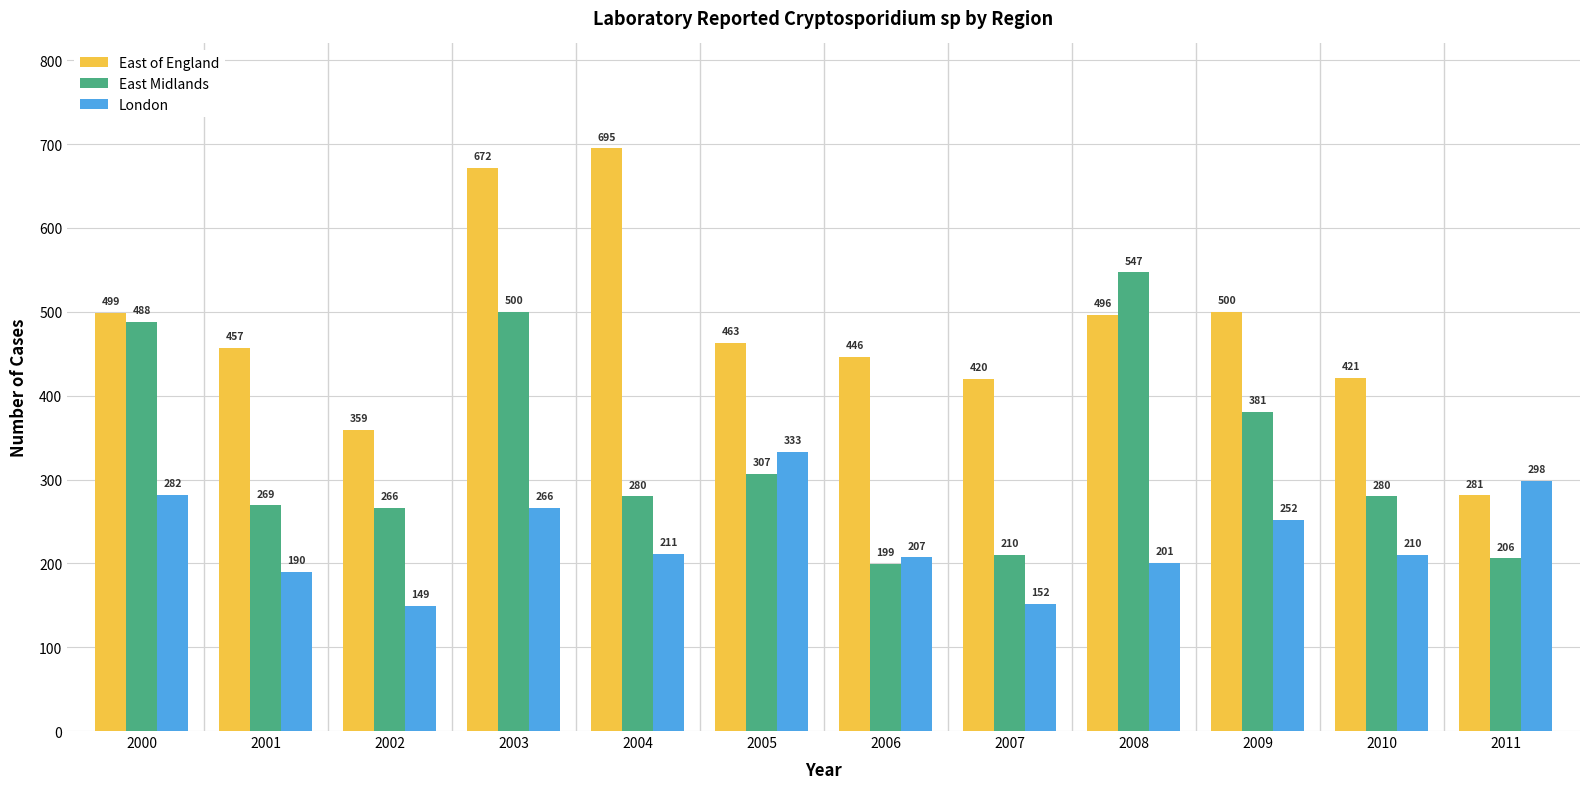

Reading right to left, list all the values displayed in this chart.

East of England: 2011=281	2010=421	2009=500	2008=496	2007=420	2006=446	2005=463	2004=695	2003=672	2002=359	2001=457	2000=499
East Midlands: 2011=206	2010=280	2009=381	2008=547	2007=210	2006=199	2005=307	2004=280	2003=500	2002=266	2001=269	2000=488
London: 2011=298	2010=210	2009=252	2008=201	2007=152	2006=207	2005=333	2004=211	2003=266	2002=149	2001=190	2000=282